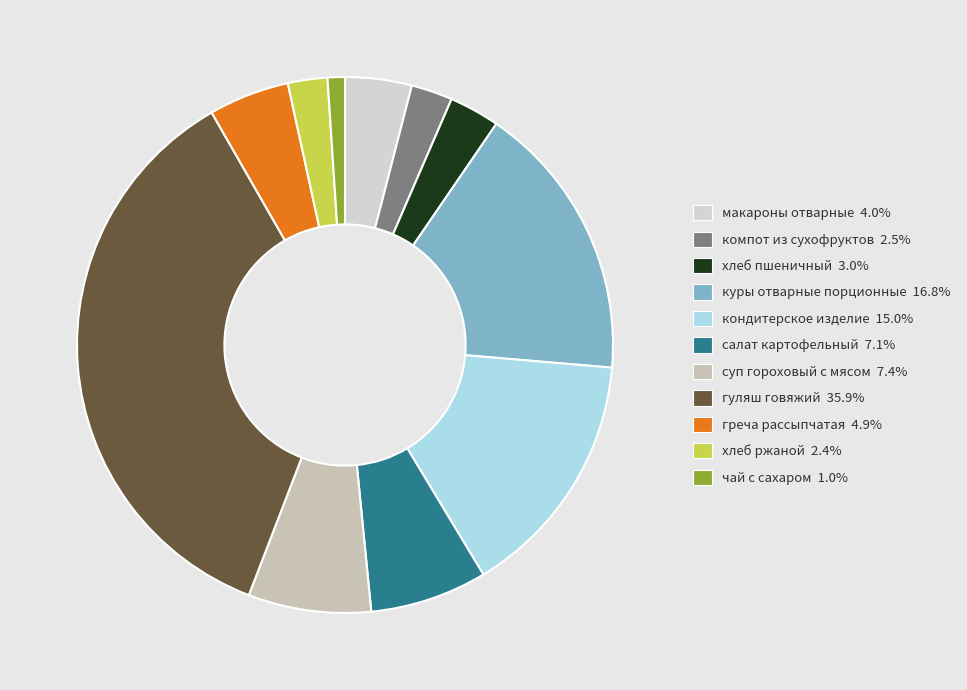

What is the smallest slice in the pie chart?

чай с сахаром